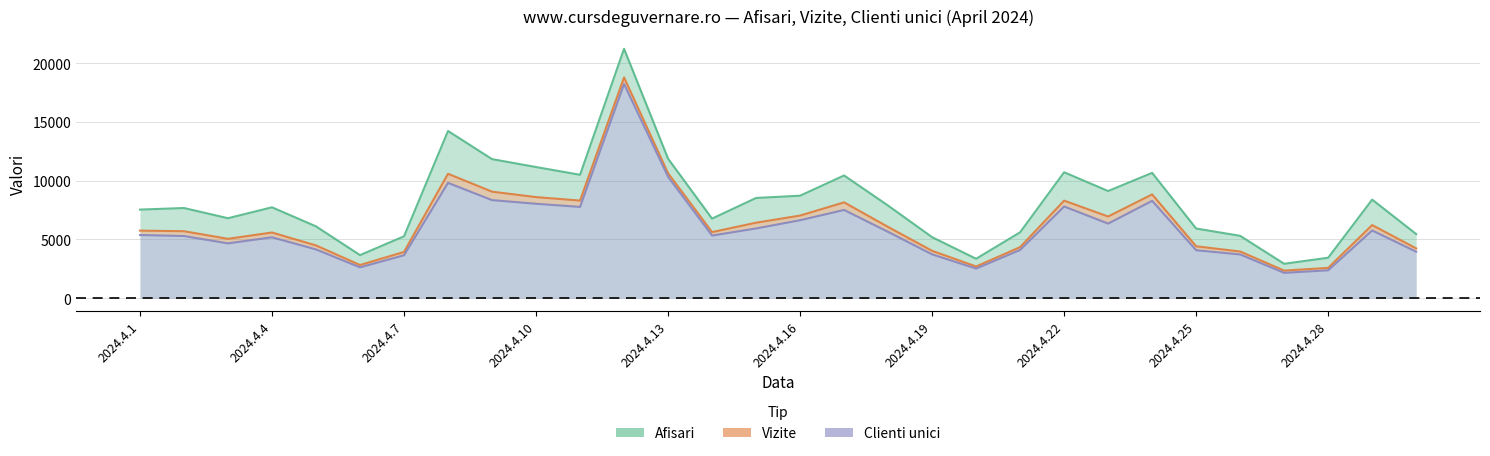

Rank the series at 22 from lowest to highest value.

Clienti unici, Vizite, Afisari